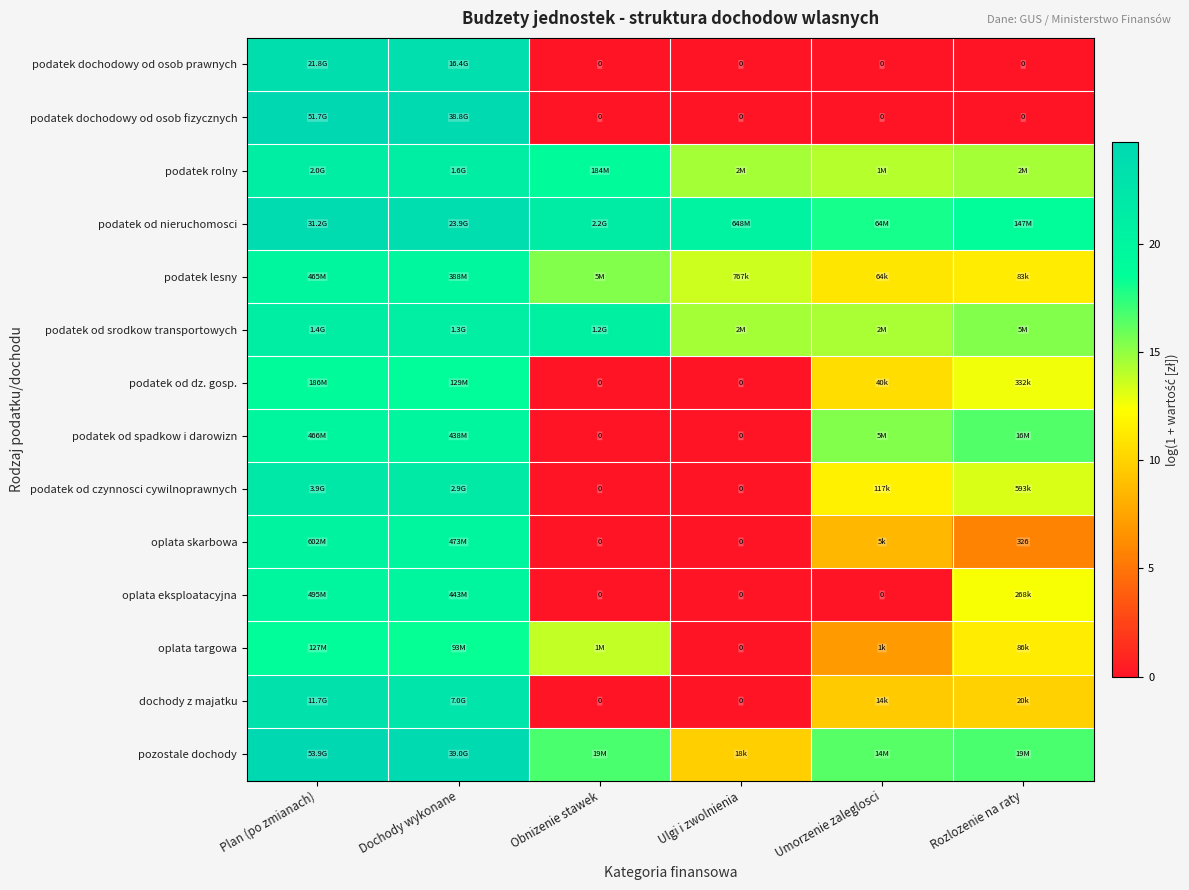

Rank the series at Ulgi i zwolnienia from highest to lowest value.

podatek od nieruchomosci, podatek rolny, podatek od srodkow transportowych, podatek lesny, pozostale dochody, podatek dochodowy od osob prawnych, podatek dochodowy od osob fizycznych, podatek od dz. gosp., podatek od spadkow i darowizn, podatek od czynnosci cywilnoprawnych, oplata skarbowa, oplata eksploatacyjna, oplata targowa, dochody z majatku